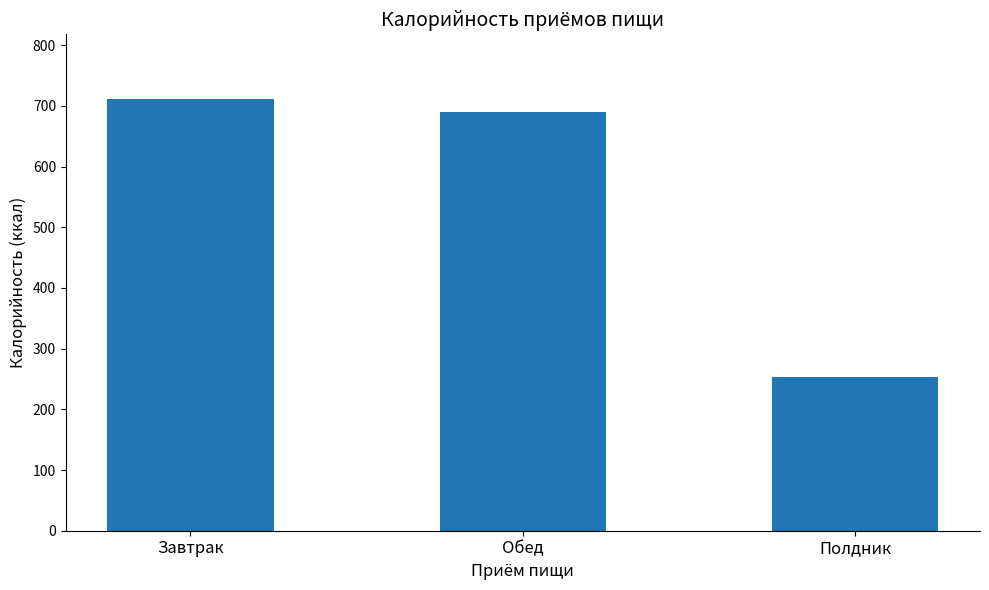

What position from the left is Обед?

2